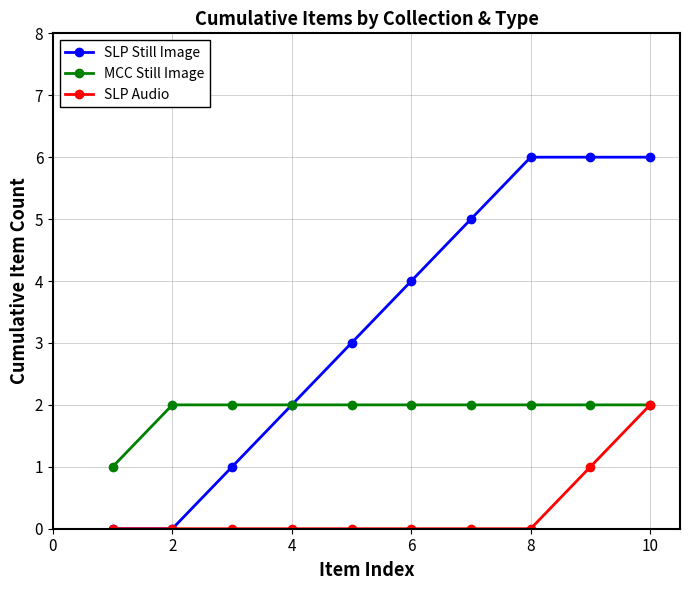

List the series in order of their overall mean, highest first.

SLP Still Image, MCC Still Image, SLP Audio